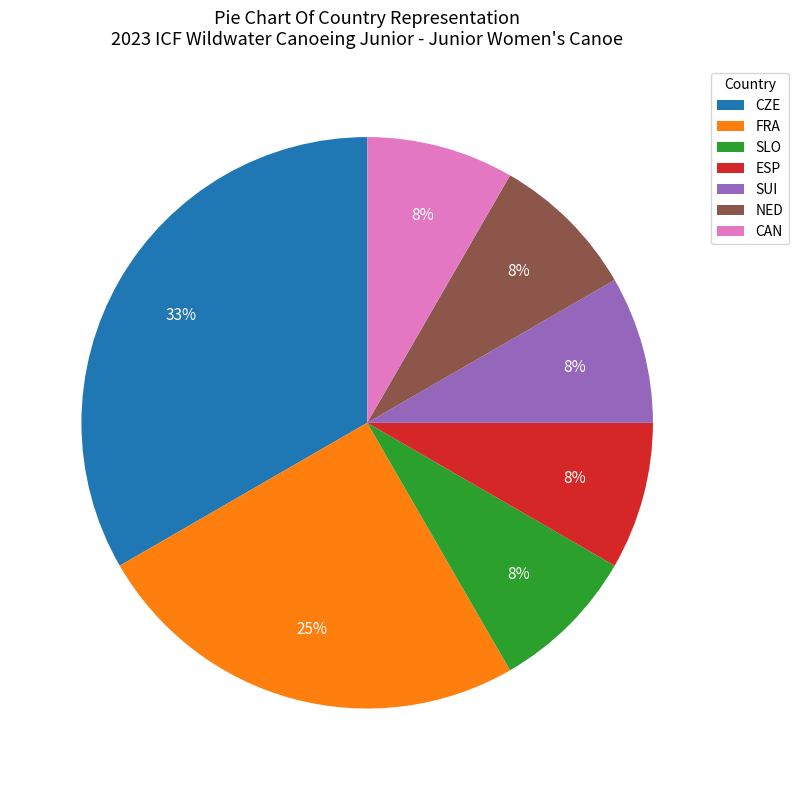

To the nearest percent, what portion does SUI represent?

8%